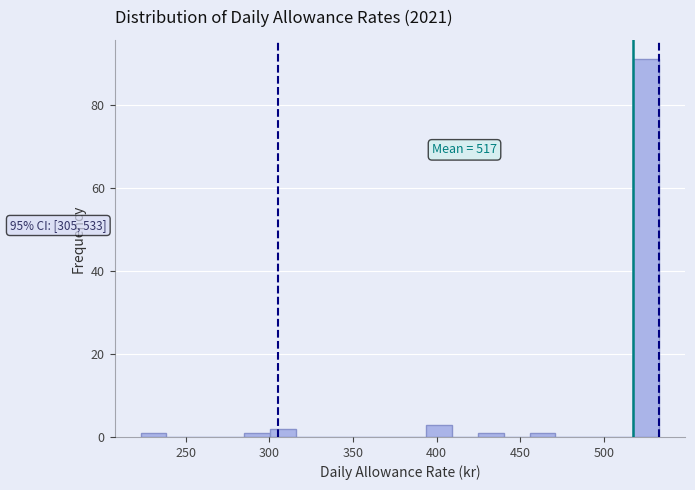

Around what value on the x-axis is the tallest bar? Give the approximate position of its centre, as read against the axis.

525